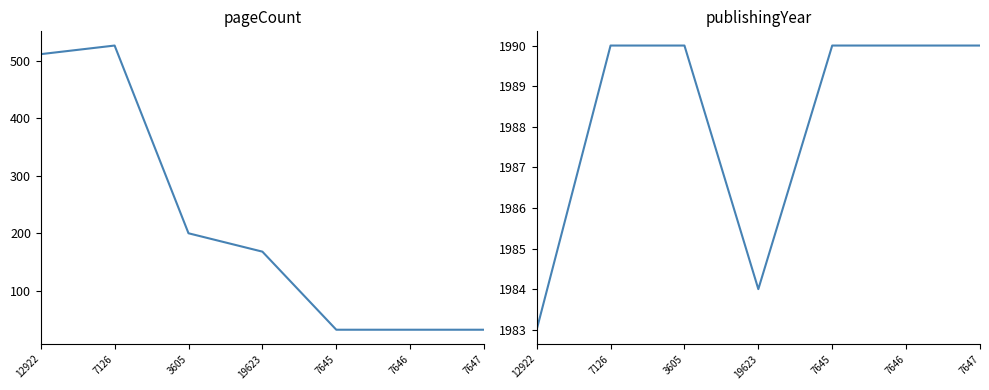

At which category is the sum across all series the highest?

7126